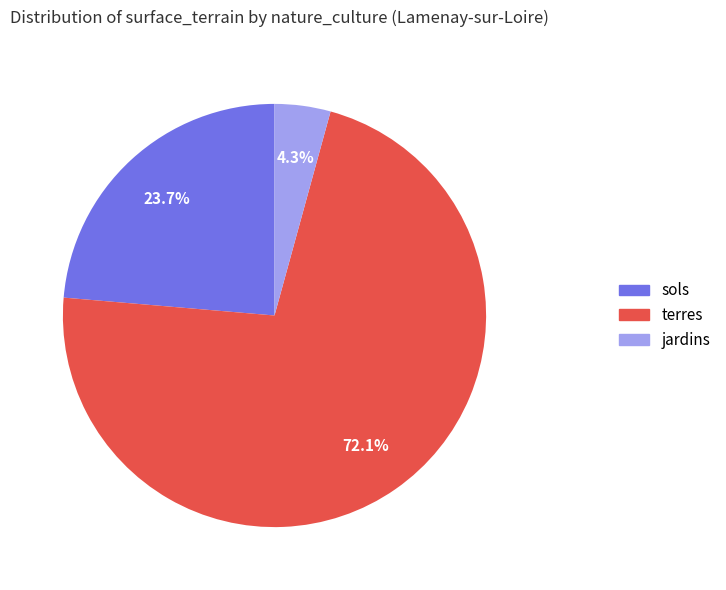

What is the ratio of the value at terres to the value at sols?

3.0